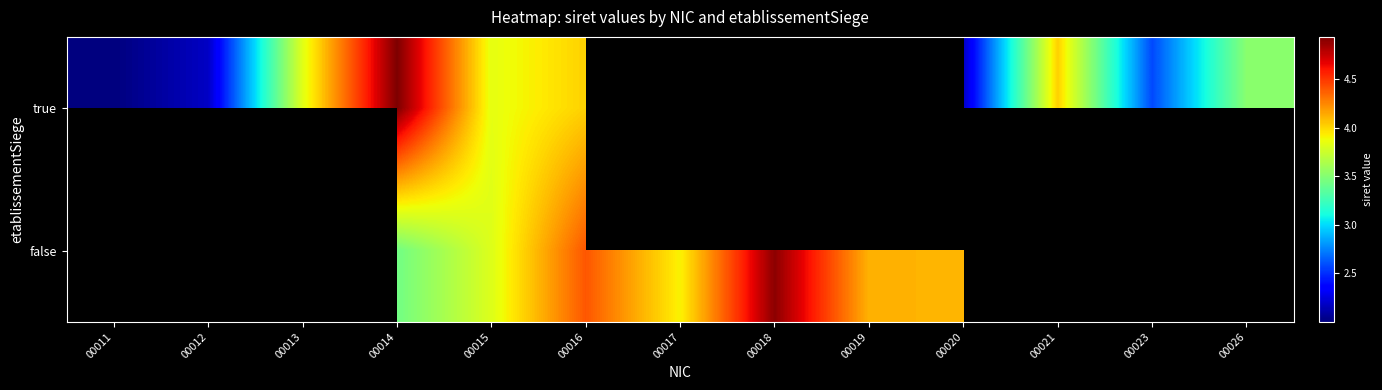

List the series in order of their overall mean, lowest first.

true, false